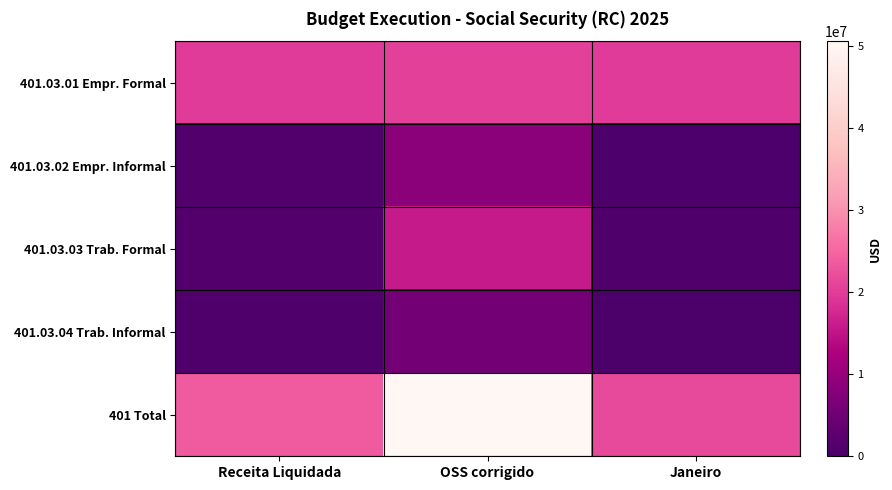

At how many categories does at least one series exceed 19504082?

3